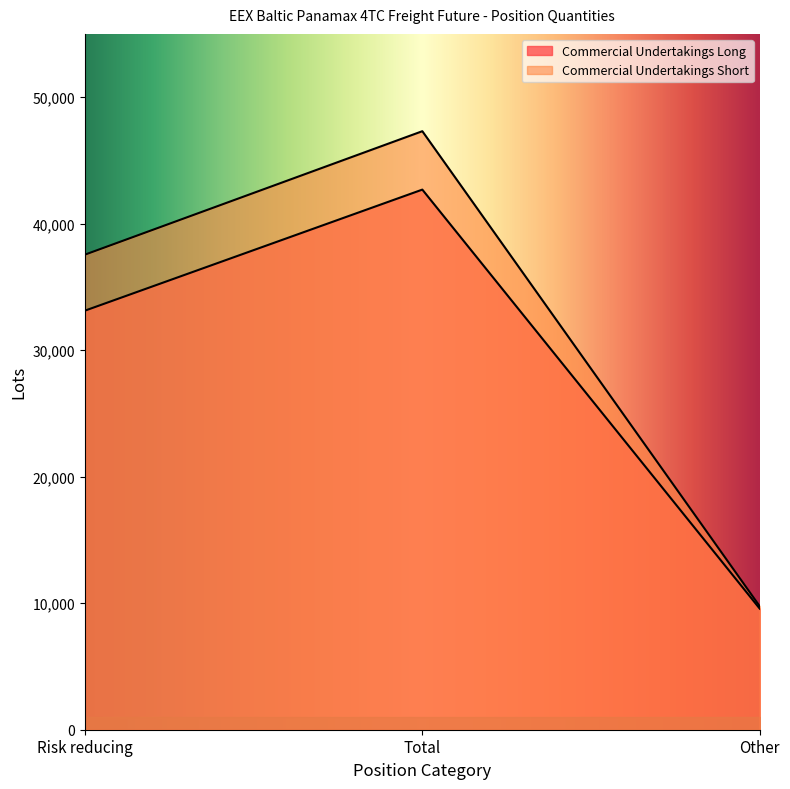

List the series in order of their peak value, lowest first.

Commercial Undertakings Long, Commercial Undertakings Short